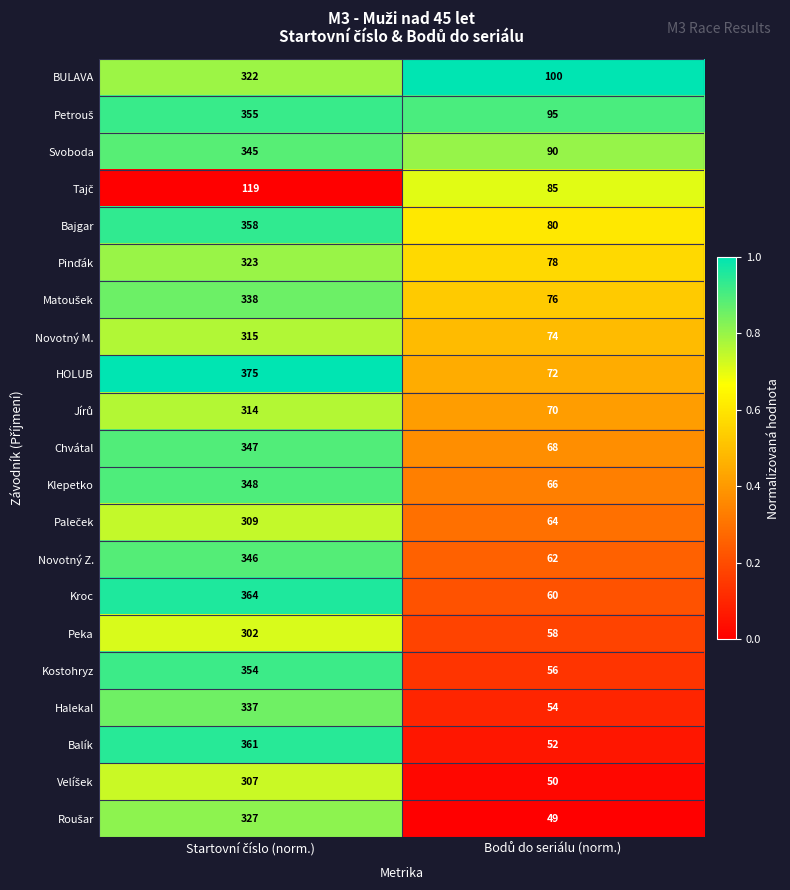

What is the maximum value shown in the chart?

375